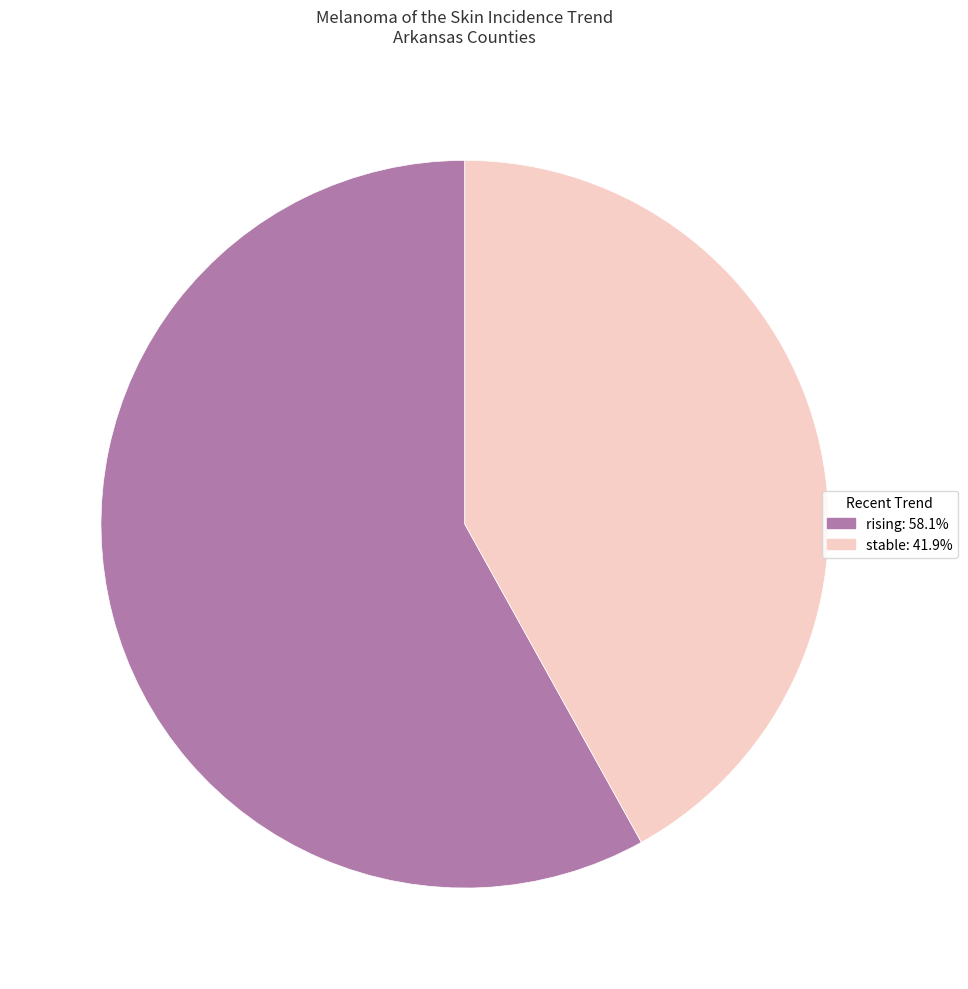

Which slice represents more than half of the pie?

rising